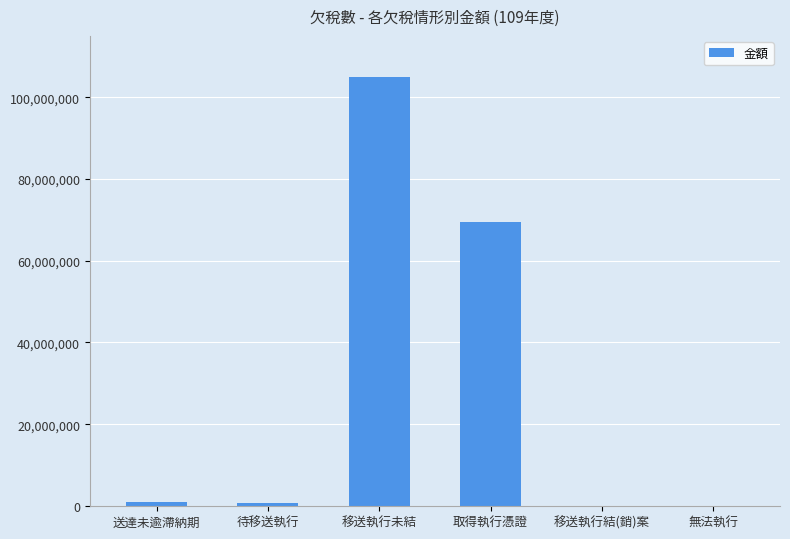

The chart shows a value of 69424276 at 取得執行憑證. True or false?

True